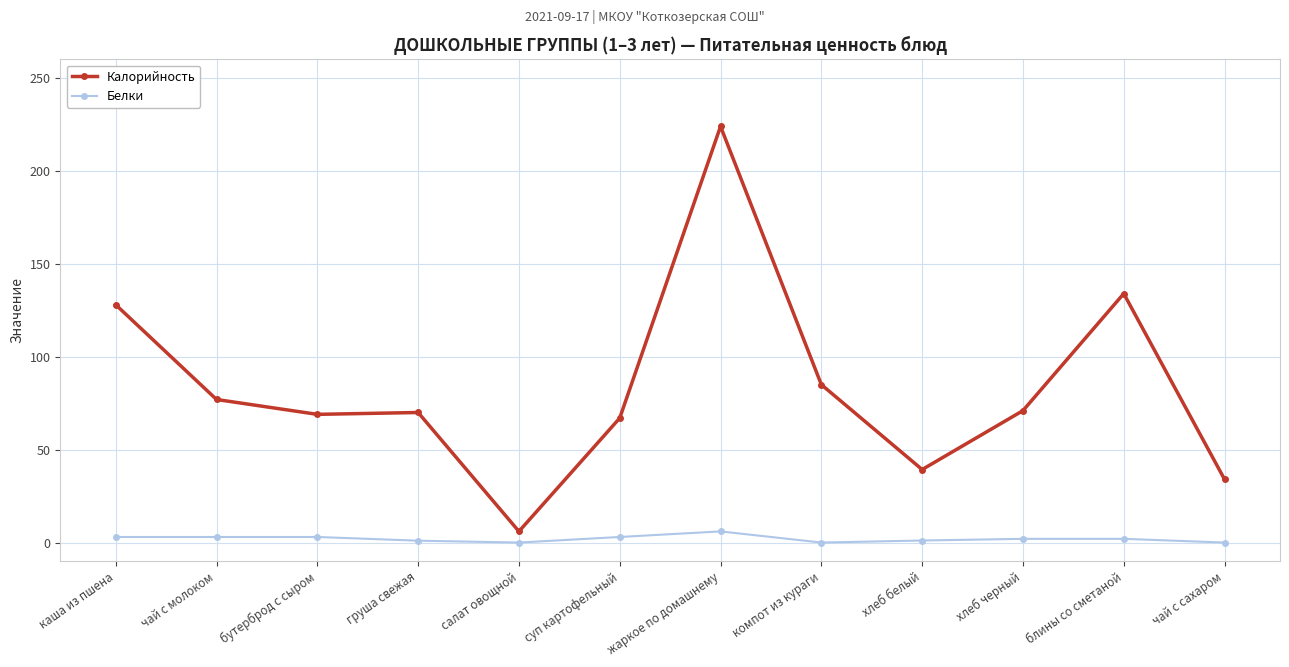

True or false: Белки and Калорийность intersect in this chart.

False